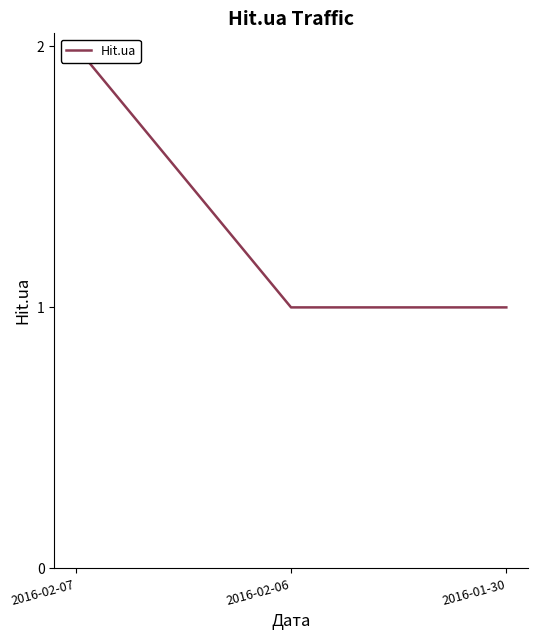

Which has a higher value, 2016-02-07 or 2016-02-06?

2016-02-07